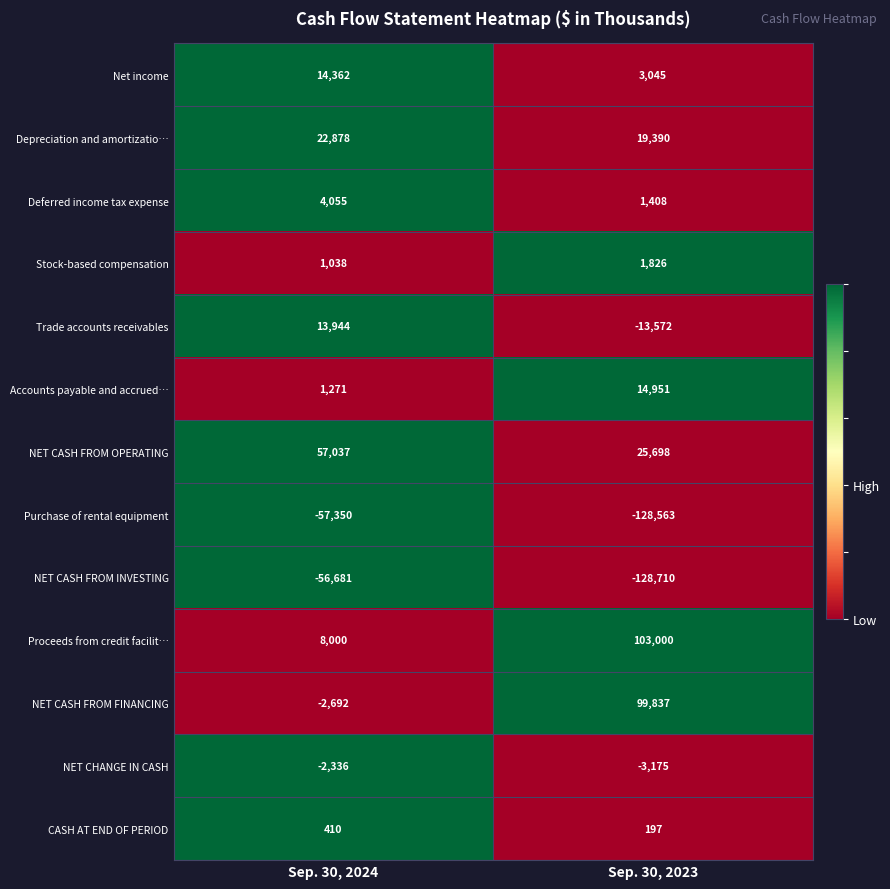

What value does the NET CASH FROM FINANCING series have at Sep. 30, 2024, to the nearest 10?

-2690